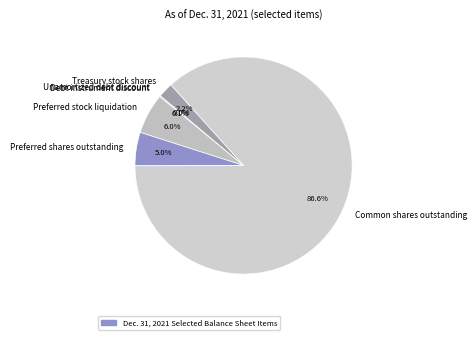

The Common shares outstanding slice represents 87% of the pie. True or false?

True